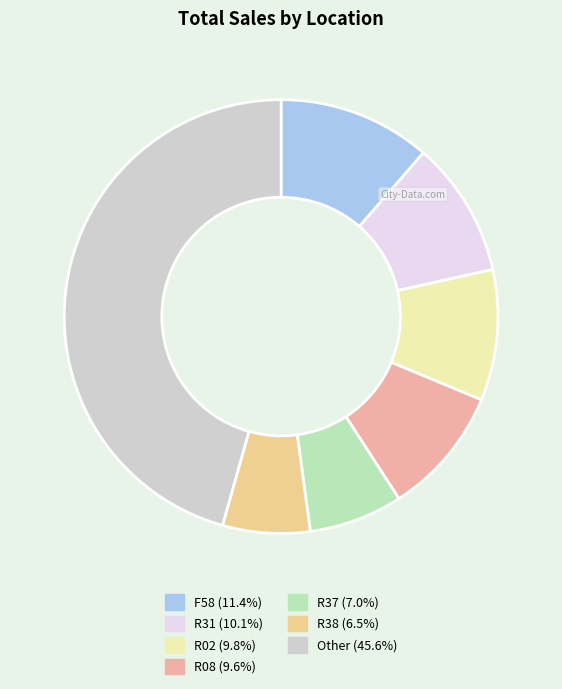

Is there a majority slice in this chart?

No